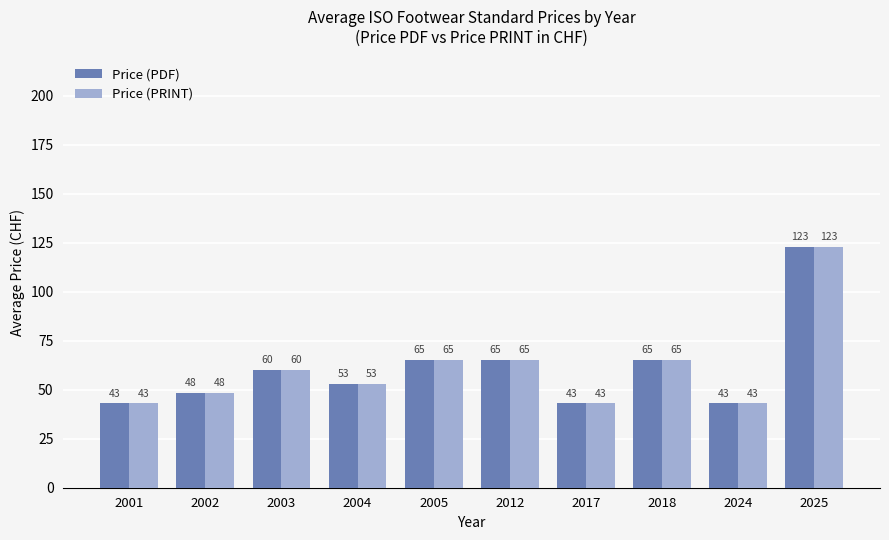

At which label does Price (PRINT) first exceed 60?

2003